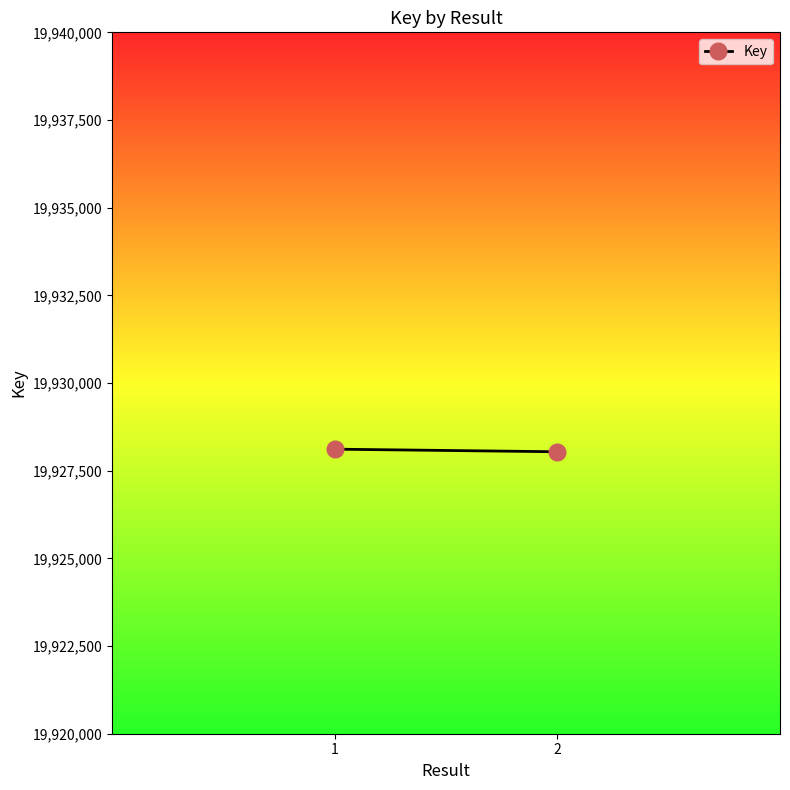

What value does the data have at 1?

19928114